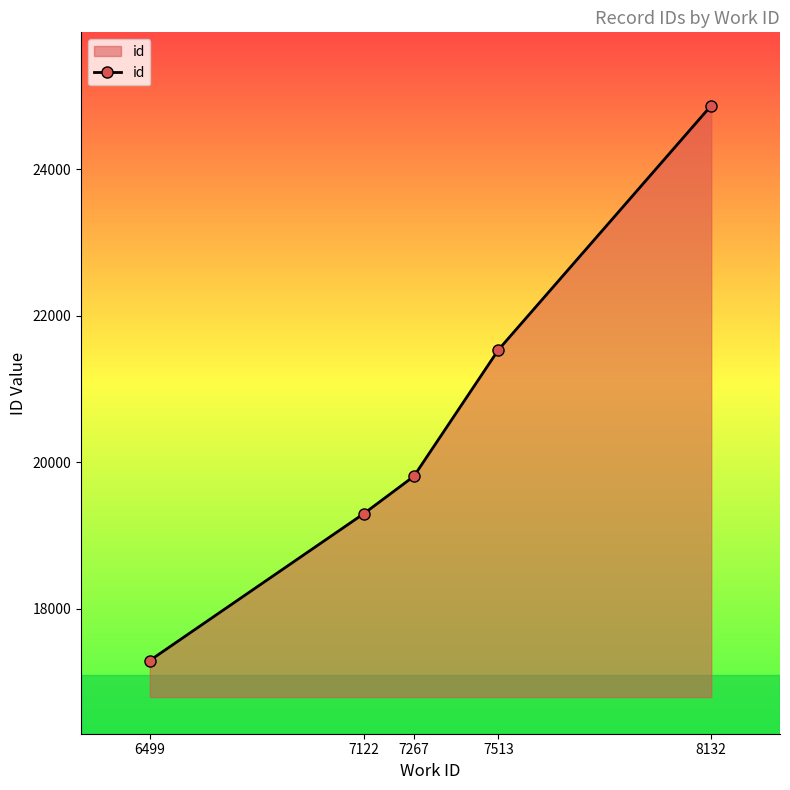

Reading right to left, transcribe all the data shown in this chart.

8132=24873.0	7513=21537.0	7267=19809.0	7122=19301.0	6499=17293.5